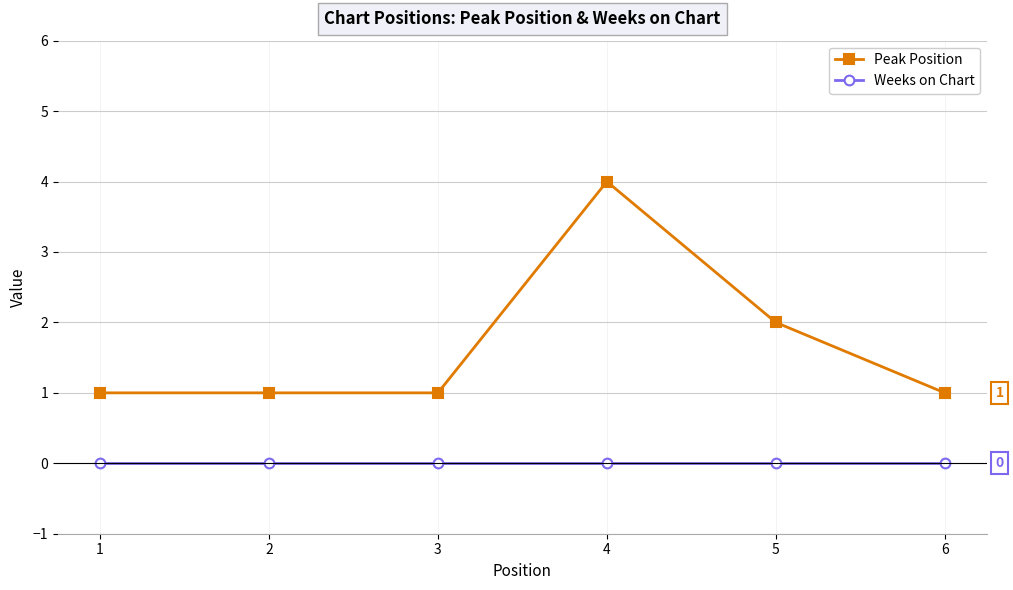

True or false: Peak Position and Weeks on Chart cross at least once.

False